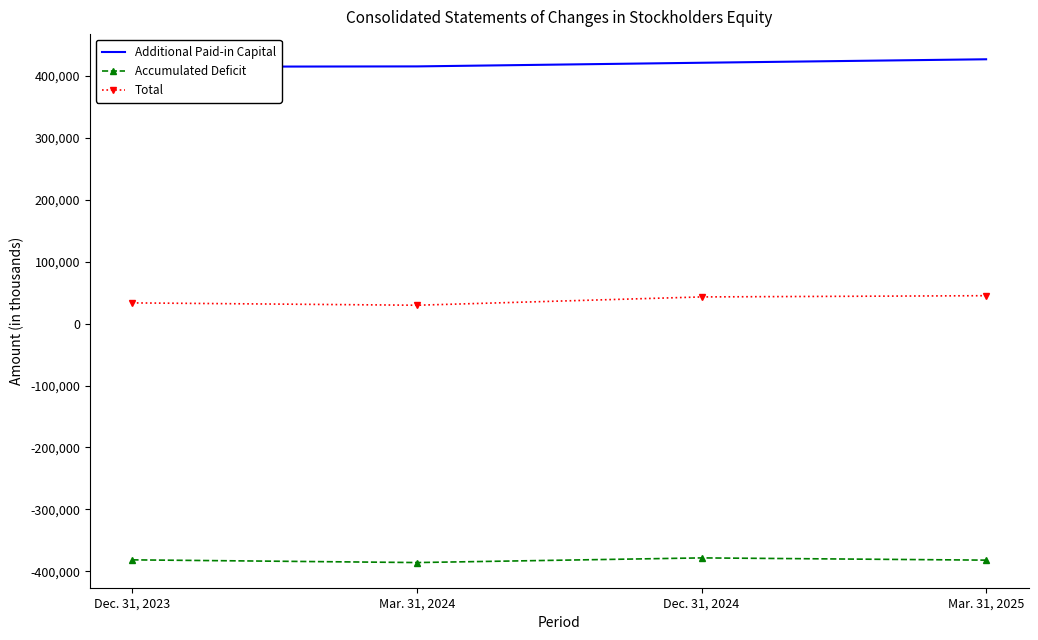

What are all the series names shown in the legend?

Additional Paid-in Capital, Accumulated Deficit, Total